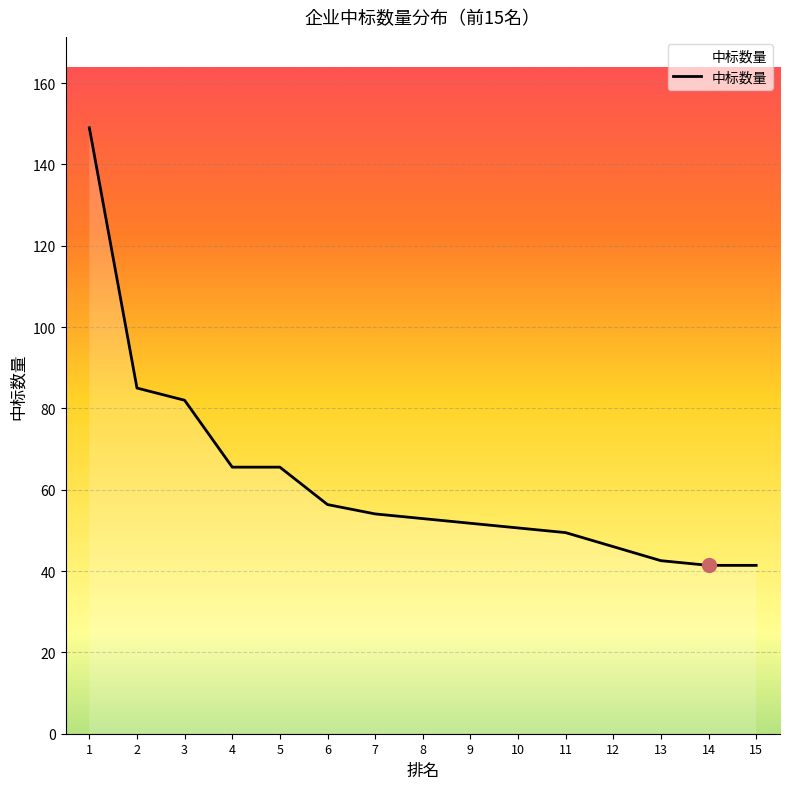

What is the average value?

62.2